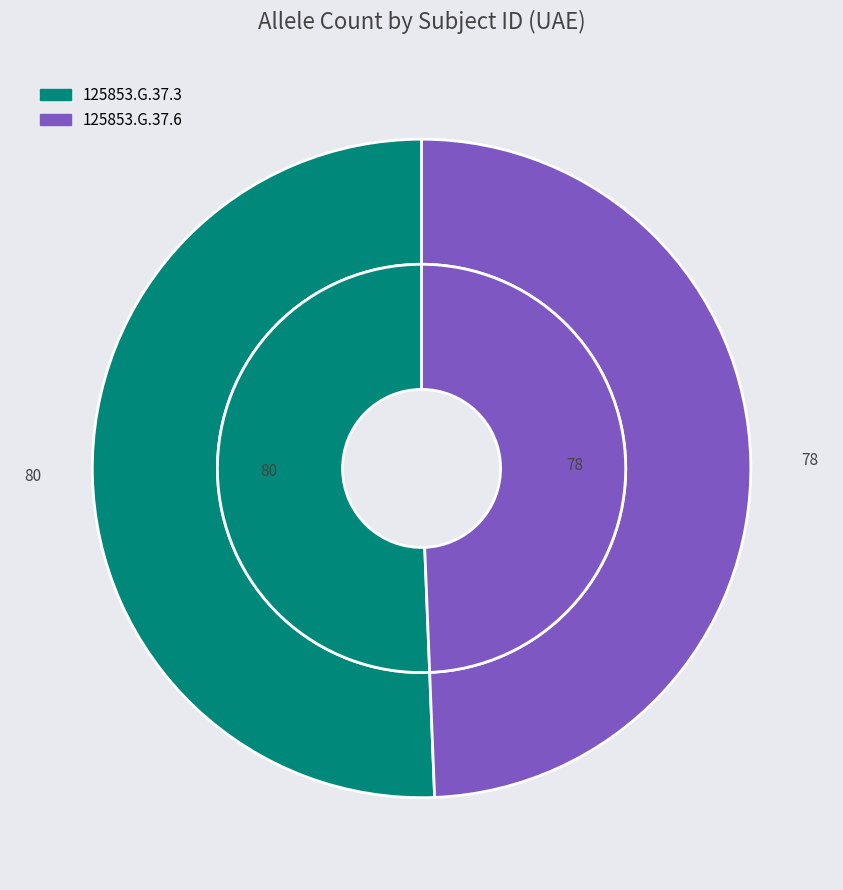

What is the total percentage of 125853.G.37.3 and 125853.G.37.6?

100.0%